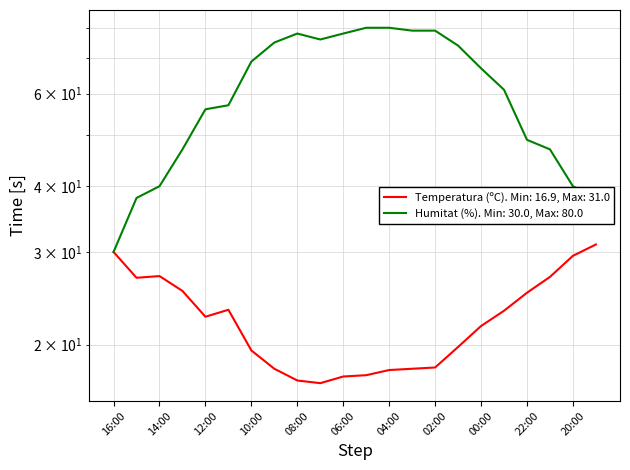

What is the value of the Humitat (%) point at the 14th from the left?

79.0